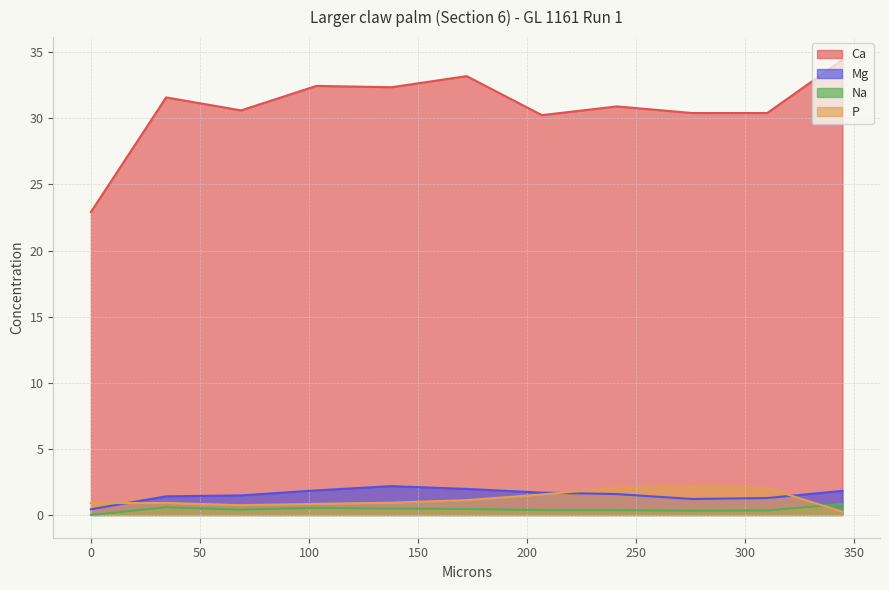

What is the sum of all P values?

13.5